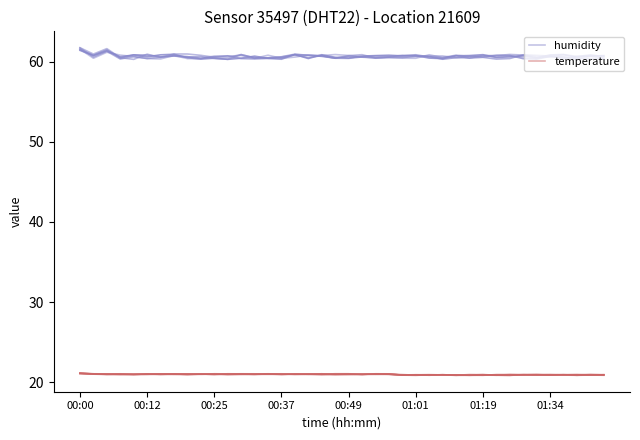

List the series in order of their overall mean, highest first.

humidity, temperature